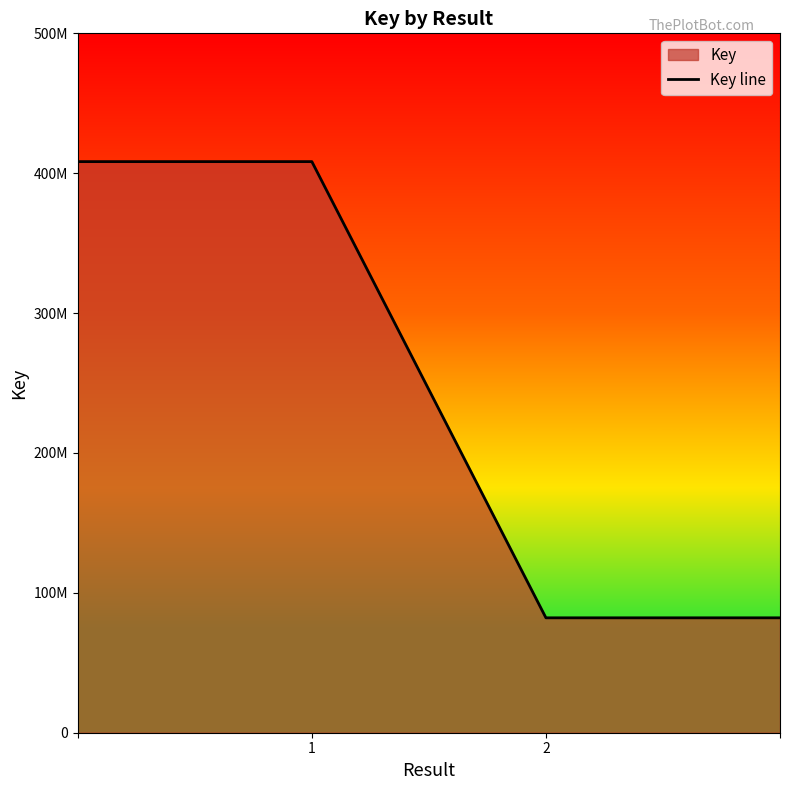

True or false: the data shows 408287826 at 1.

True